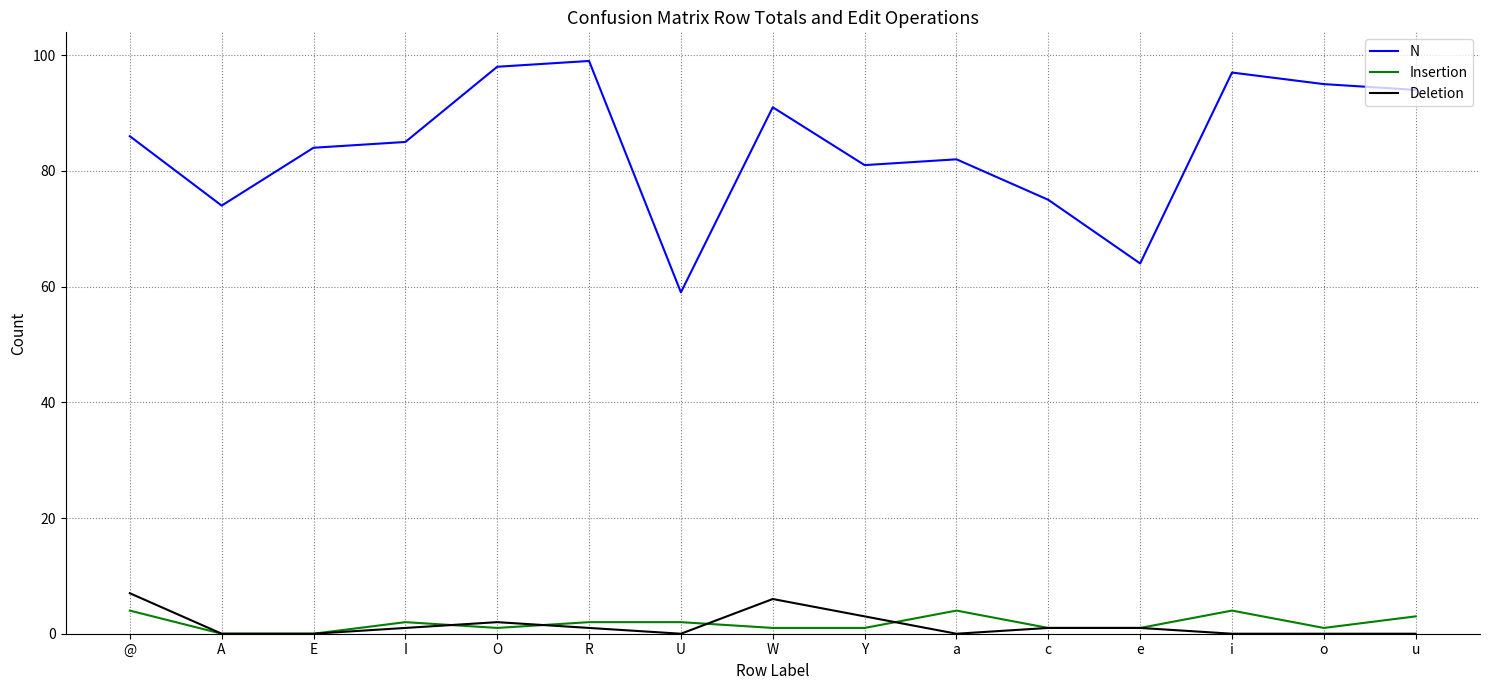

Reading left to right, transcribe all the data shown in this chart.

N: 86	74	84	85	98	99	59	91	81	82	75	64	97	95	94
Insertion: 4	0	0	2	1	2	2	1	1	4	1	1	4	1	3
Deletion: 7	0	0	1	2	1	0	6	3	0	1	1	0	0	0